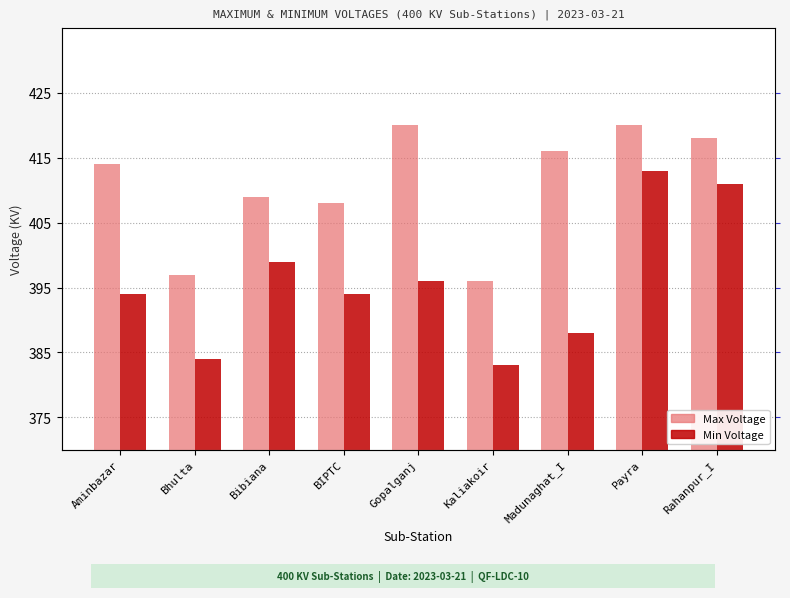

What position from the left is Madunaghat_I?

7